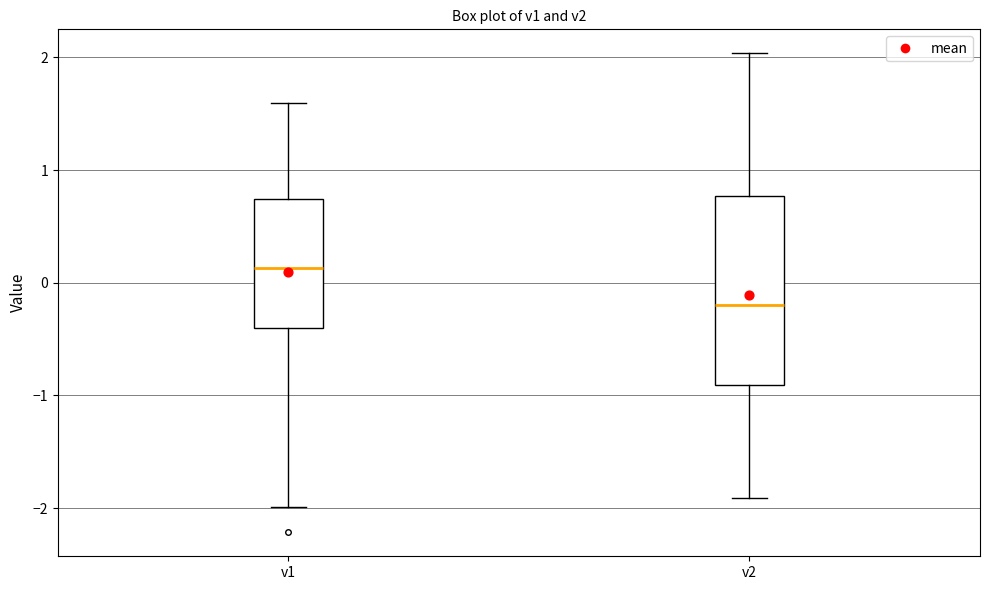

Which box is the tallest, from its lower edge to its upper edge?

v2